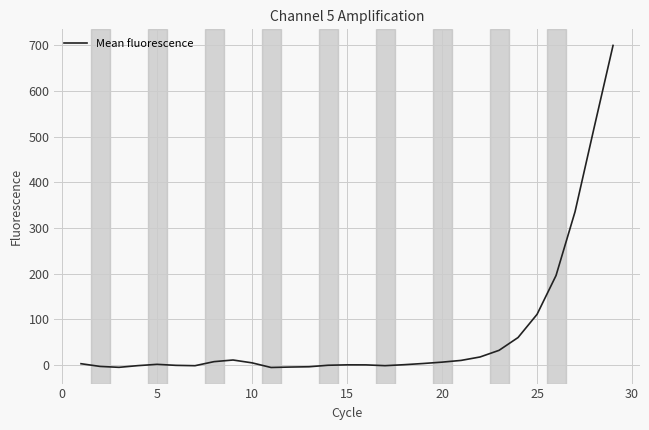

What is the difference between the maximum and minimum values?

705.0